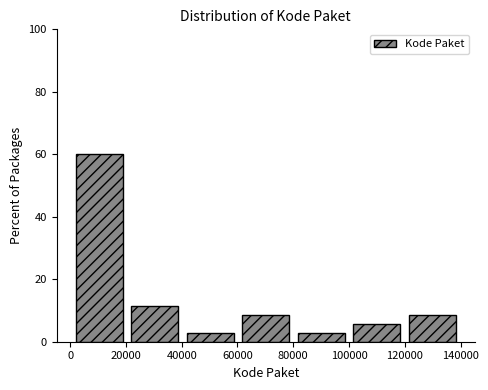

How tall is the bar that spans 120000 to 140000 on the x-axis? Neither the bar edges nor the heights are printed on the chart, so give them approximately, as read against the axes.

8